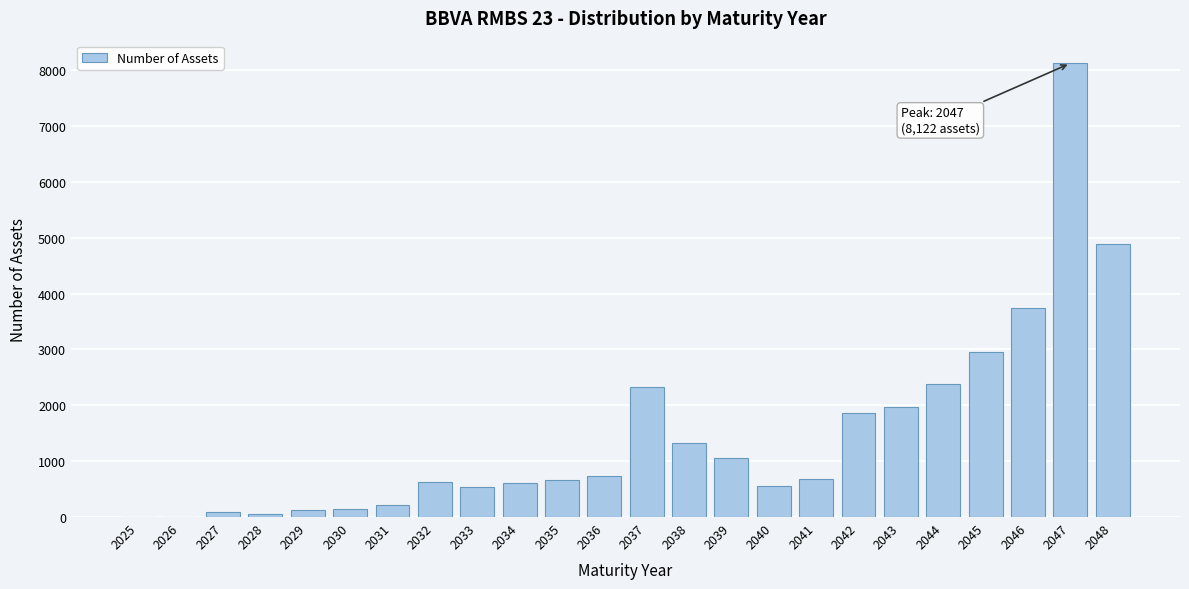

The value at 2044 is 4043. True or false?

False